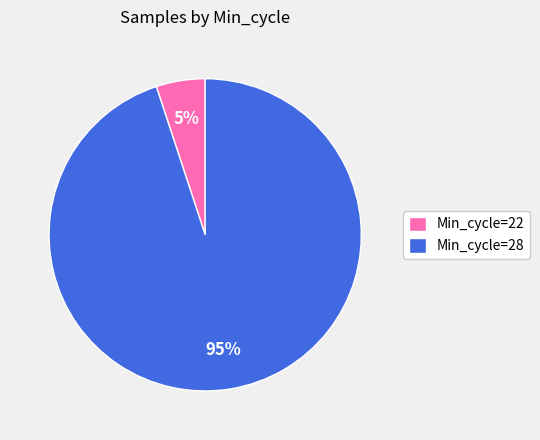

Which slice is the largest?

Min_cycle=28